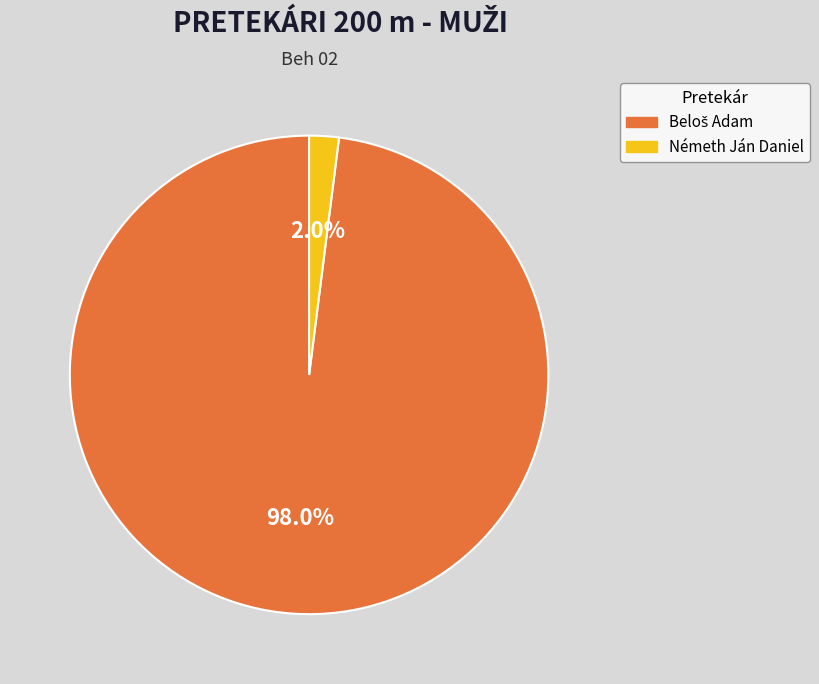

Which category has the smallest portion of the pie?

Németh Ján Daniel